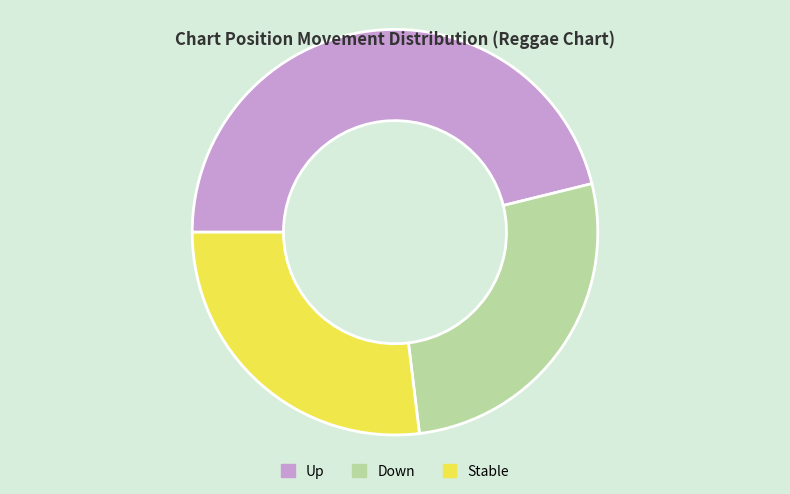

Is the sum of Up and Down greater than half?

Yes